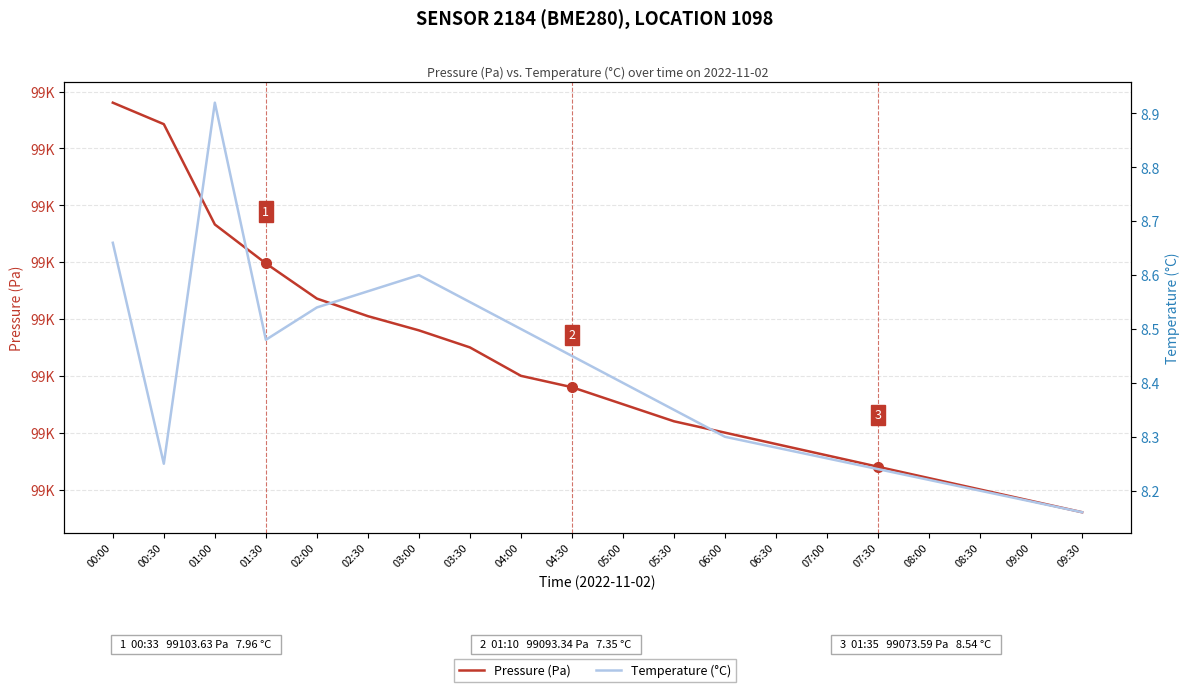

Is it true that Temperature (°C) equals 8.4 at 05:00?

True